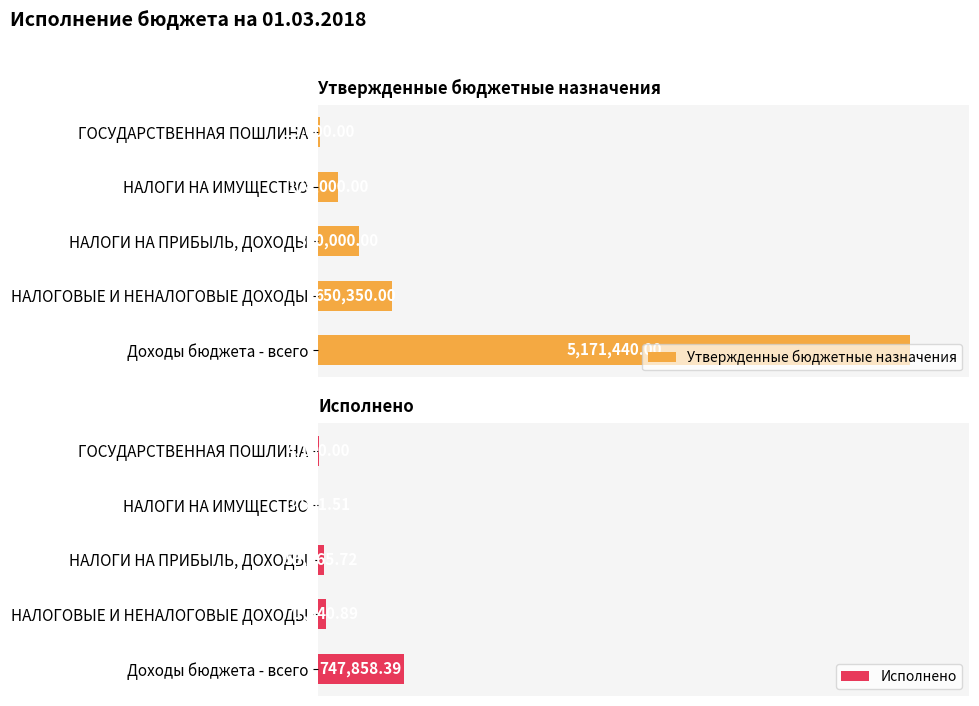

At which label is Утвержденные бюджетные назначения closest to 2593220?

НАЛОГОВЫЕ И НЕНАЛОГОВЫЕ ДОХОДЫ